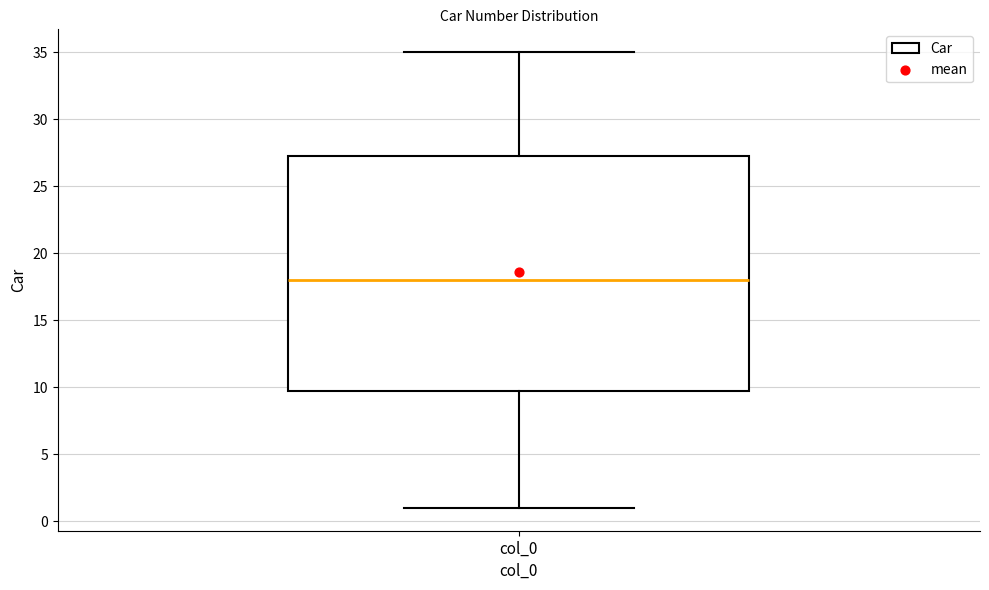

Read this box plot against the y-axis: the position of the median line, the range covered by the box, and the ends of both whiskers. The values are not printed on the chart, so give them approximately, as read against the axis.

median 18.0, box 10.0 to 27.5, whiskers 1.0 to 35.0